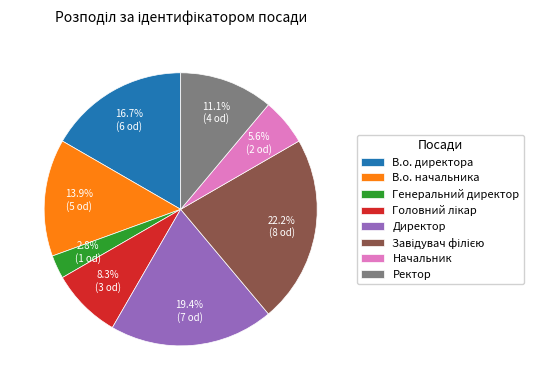

To the nearest percent, what portion does В.о. директора represent?

17%